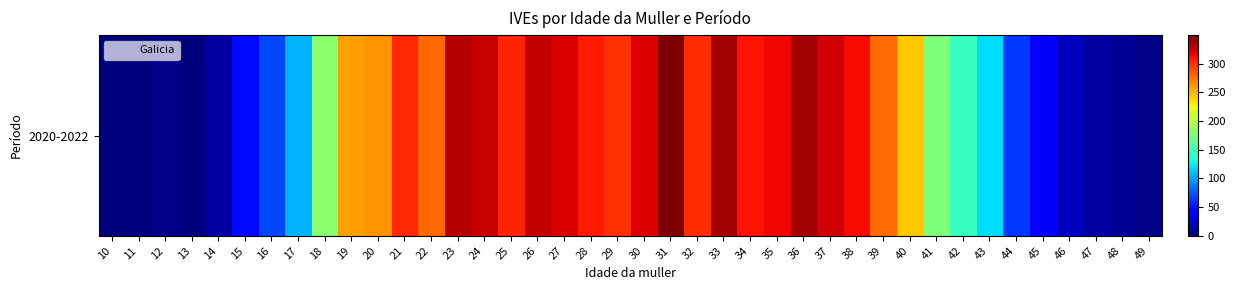

What is the average value?

194